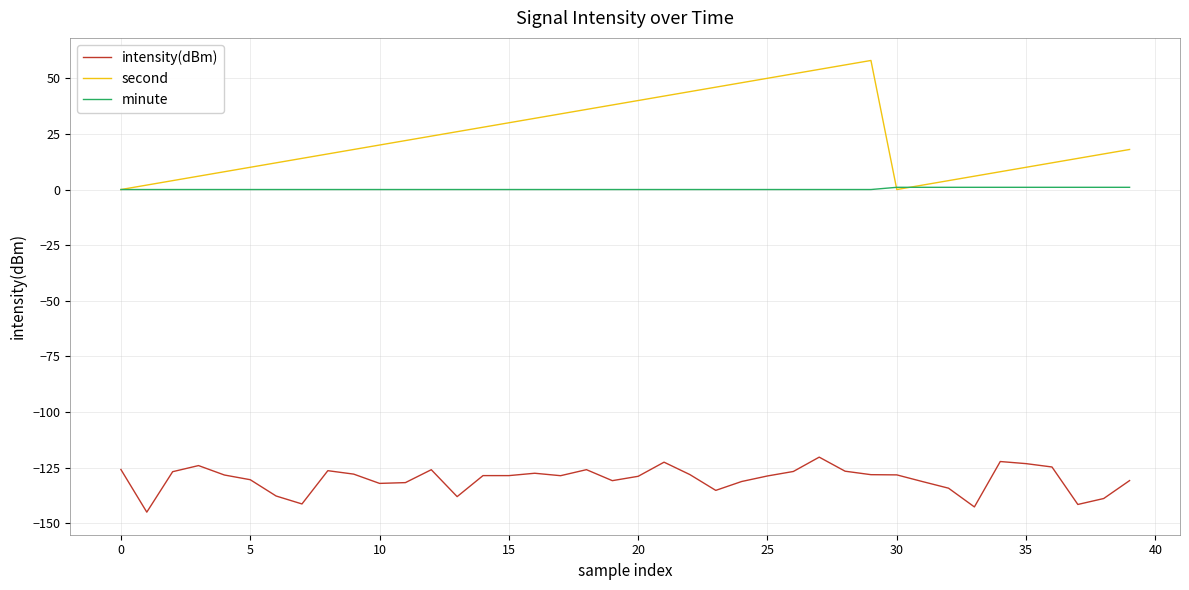

True or false: intensity(dBm) and second intersect in this chart.

False